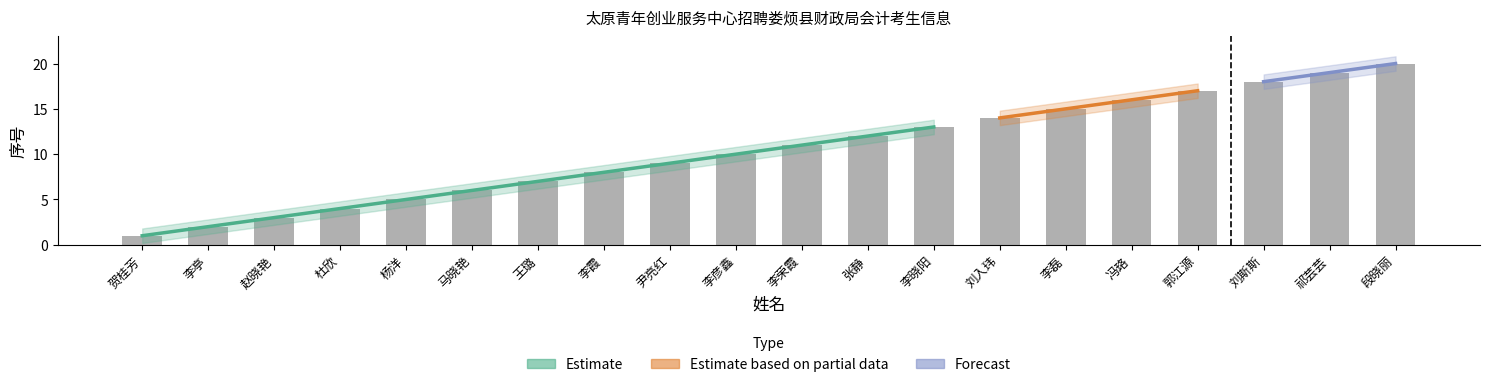

True or false: the data shows 3 at 李霞.

False